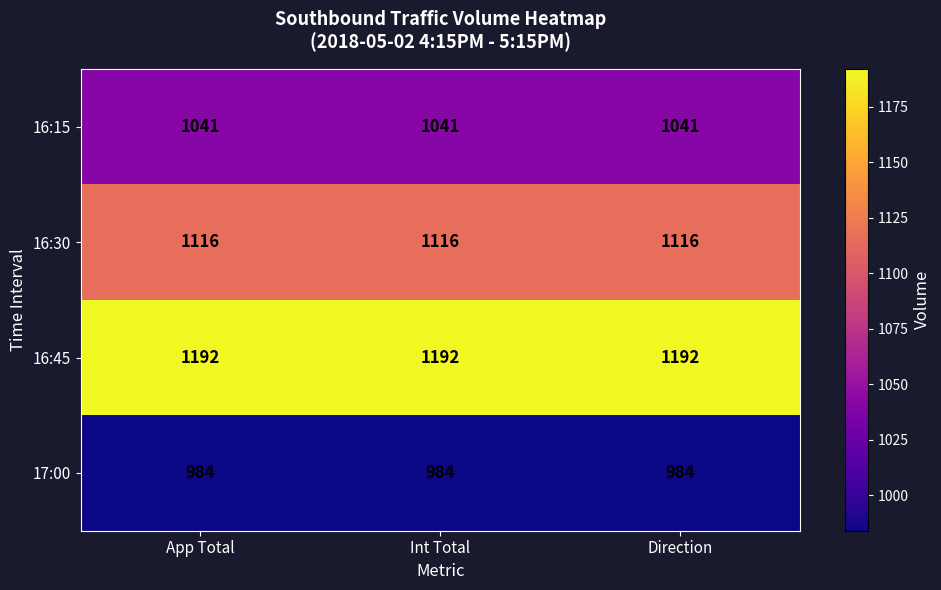

What is the lowest value of the 16:15 series?

1041